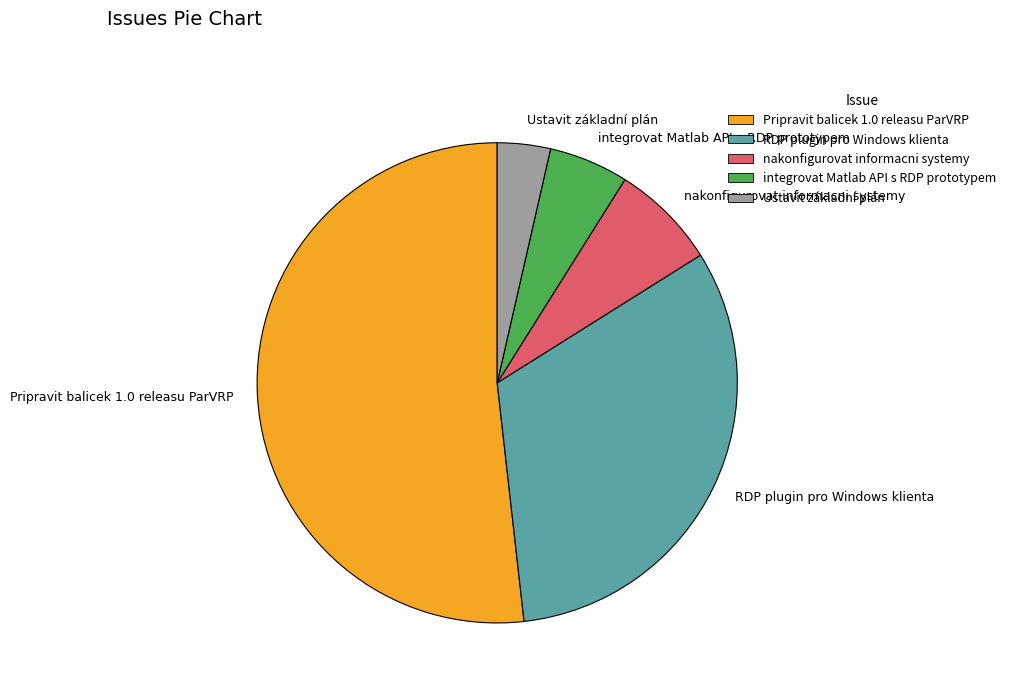

Is the sum of Ustavit základní plán and RDP plugin pro Windows klienta greater than half?

No